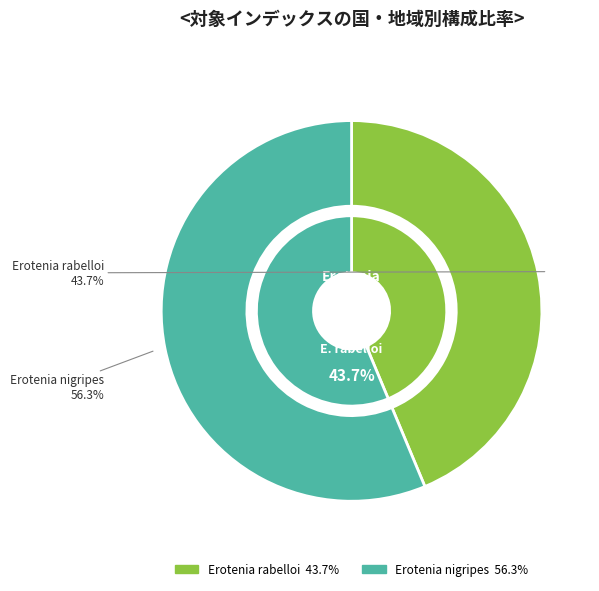

To the nearest percent, what is the difference between the largest and smallest slice percentages?

13%